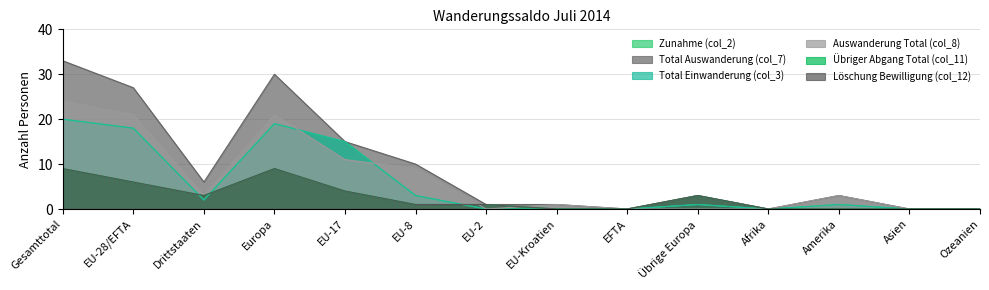

At which category does the chart reach its peak across all series?

Gesamttotal